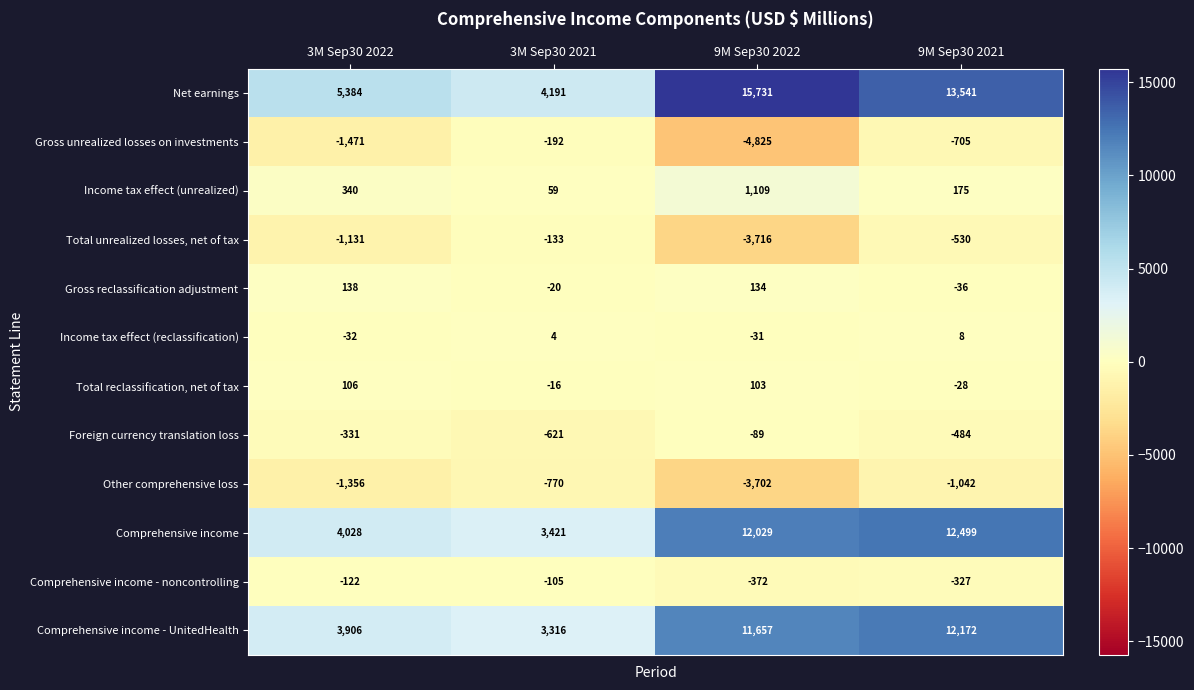

How many series are shown in this chart?

12